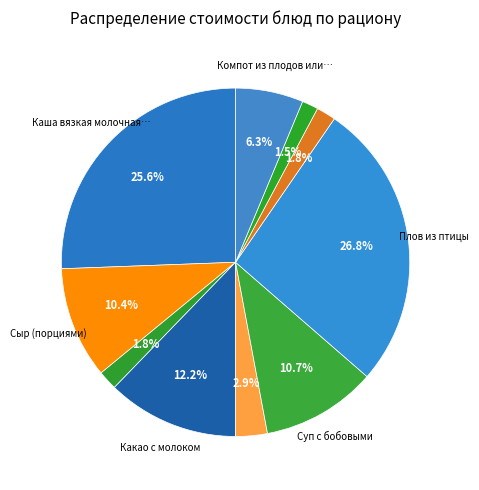

Rank the categories by value from lowest to highest.

Хлеб ржано-пшеничный, Хлеб пшеничный (завтрак), Хлеб пшеничный (обед), Овощи натуральные свежие, Компот из плодов или ягод сушеных, Сыр (порциями), Суп с бобовыми, Какао с молоком, Каша вязкая молочная из пшенной крупы, Плов из птицы